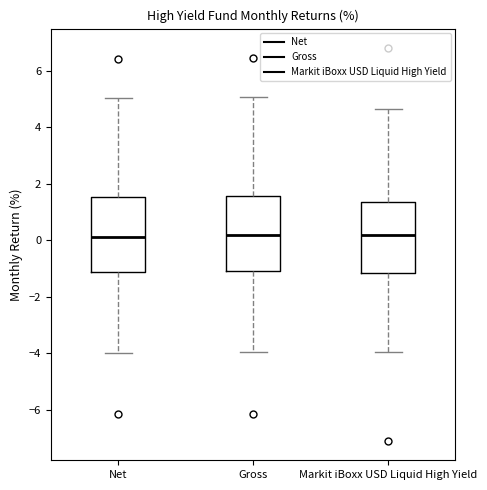

Reading left to right, read every box against the y-axis: the position of its median line, the range the box covers, and the ends of its whiskers. The values are not printed on the chart, so give them approximately, as read against the axis.

Net: median 0.2, box -1.2 to 1.6, whiskers -4.0 to 5.0
Gross: median 0.2, box -1.0 to 1.6, whiskers -4.0 to 5.0
Markit iBoxx USD Liquid High Yield: median 0.2, box -1.2 to 1.4, whiskers -4.0 to 4.6